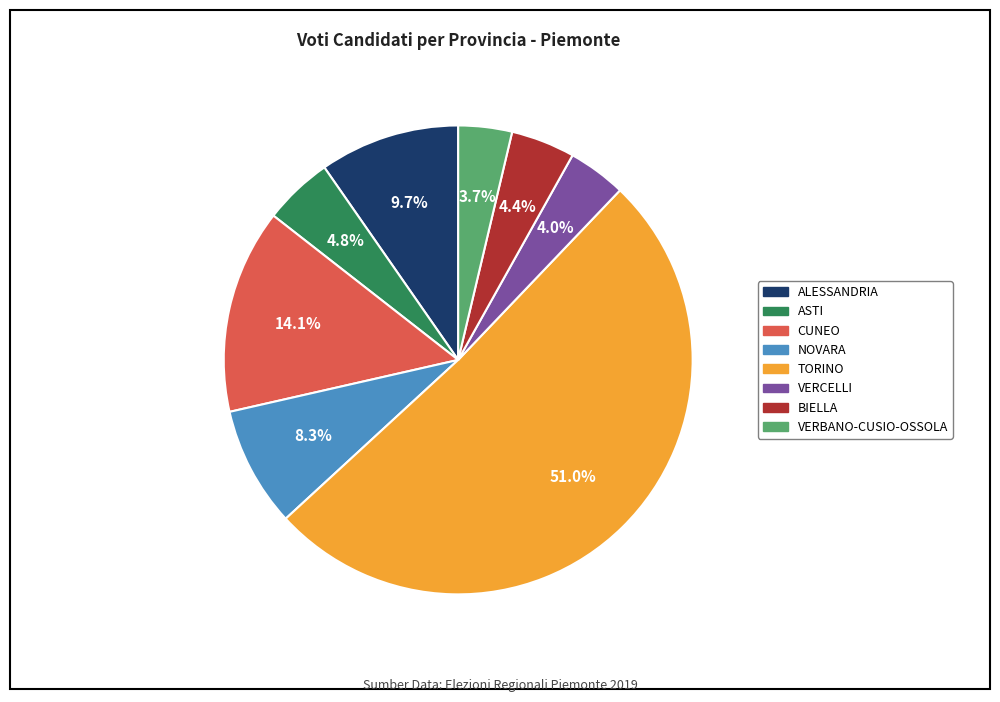

Count the number of slices in the pie.

8